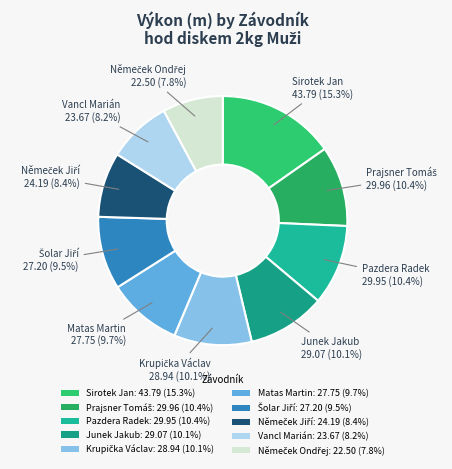

What is the smallest slice in the pie chart?

Němeček Ondřej